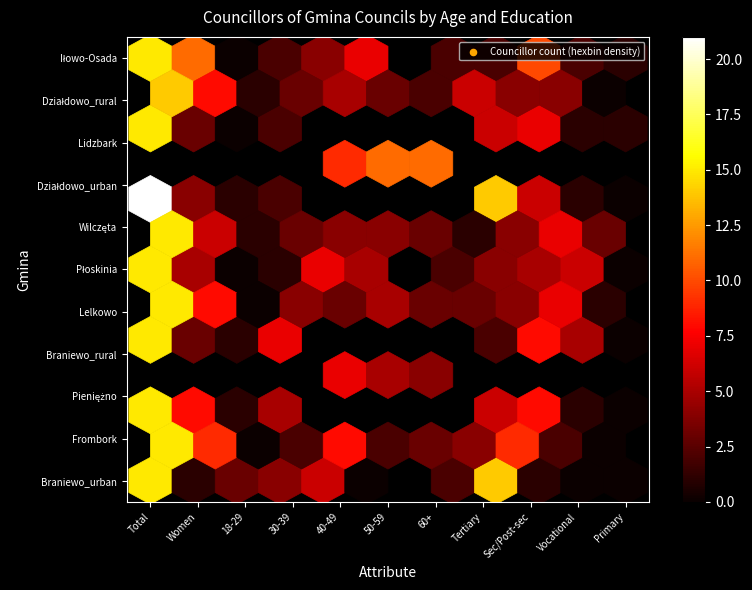

What is the spread (max minus min) of values at 2?

3